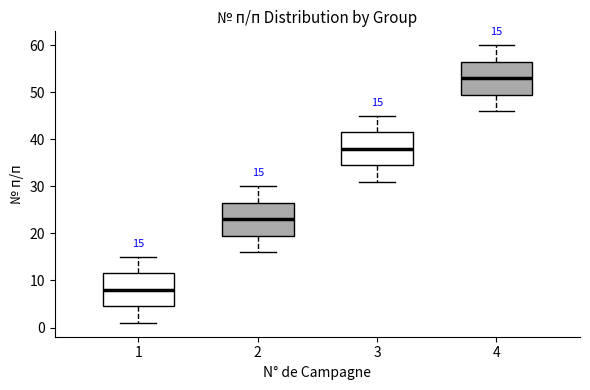

Which box's median line is the highest?

4